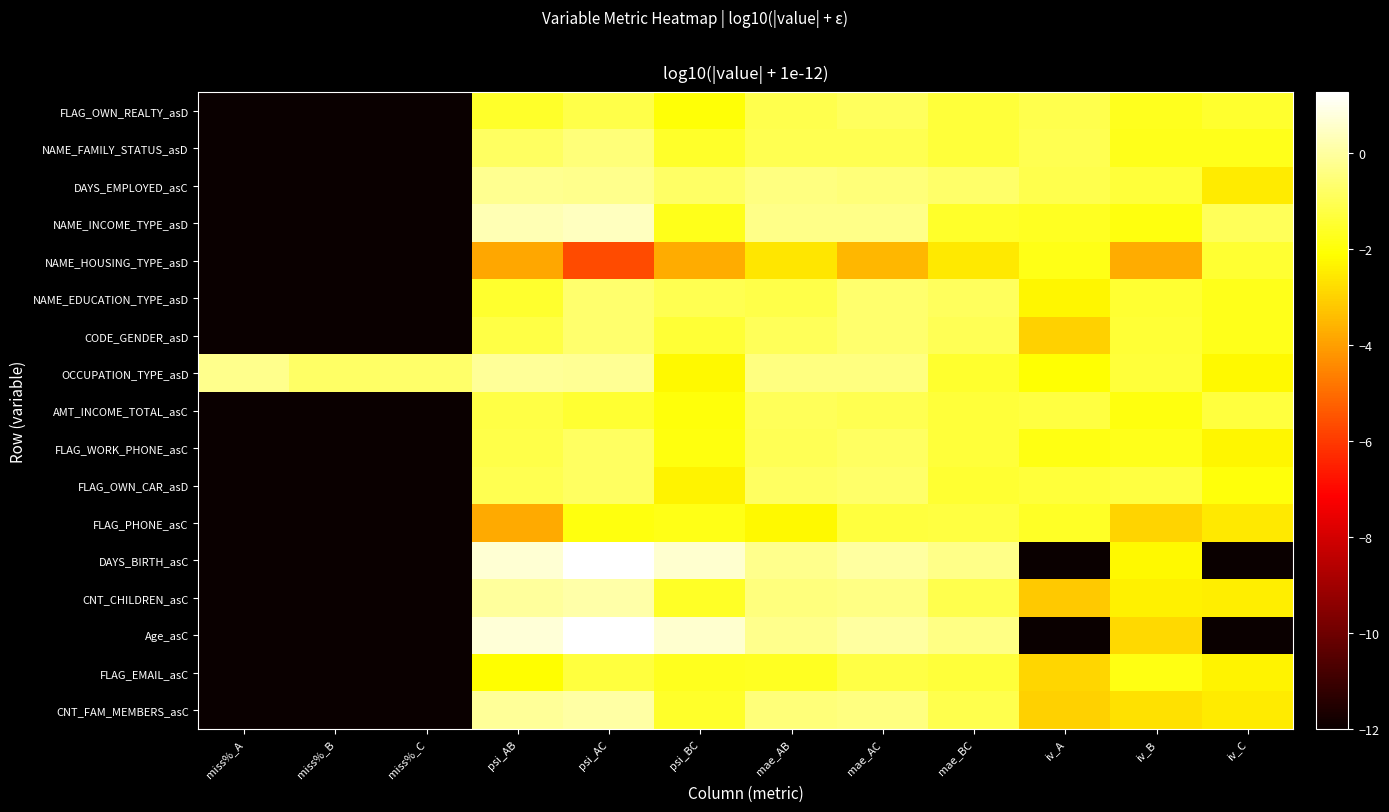

Reading right to left, what are all the values shown in this chart?

FLAG_OWN_REALTY_asD: iv_C=-1.5	iv_B=-1.7	iv_A=-1.1	mae_BC=-1.3	mae_AC=-0.9	mae_AB=-1.1	psi_BC=-2.0	psi_AC=-1.1	psi_AB=-1.5	miss%_C=-12.0	miss%_B=-12.0	miss%_A=-12.0
NAME_FAMILY_STATUS_asD: iv_C=-1.8	iv_B=-1.8	iv_A=-1.0	mae_BC=-1.4	mae_AC=-1.0	mae_AB=-1.0	psi_BC=-1.5	psi_AC=-0.5	psi_AB=-0.8	miss%_C=-12.0	miss%_B=-12.0	miss%_A=-12.0
DAYS_EMPLOYED_asC: iv_C=-2.5	iv_B=-1.4	iv_A=-1.1	mae_BC=-0.7	mae_AC=-0.5	mae_AB=-0.4	psi_BC=-0.8	psi_AC=-0.2	psi_AB=-0.2	miss%_C=-12.0	miss%_B=-12.0	miss%_A=-12.0
NAME_INCOME_TYPE_asD: iv_C=-0.9	iv_B=-1.9	iv_A=-1.7	mae_BC=-1.6	mae_AC=-0.3	mae_AB=-0.3	psi_BC=-1.8	psi_AC=0.4	psi_AB=0.3	miss%_C=-12.0	miss%_B=-12.0	miss%_A=-12.0
NAME_HOUSING_TYPE_asD: iv_C=-1.4	iv_B=-3.7	iv_A=-1.8	mae_BC=-2.5	mae_AC=-3.5	mae_AB=-2.6	psi_BC=-3.7	psi_AC=-5.6	psi_AB=-3.8	miss%_C=-12.0	miss%_B=-12.0	miss%_A=-12.0
NAME_EDUCATION_TYPE_asD: iv_C=-1.8	iv_B=-1.4	iv_A=-2.3	mae_BC=-0.9	mae_AC=-0.7	mae_AB=-1.1	psi_BC=-1.0	psi_AC=-0.7	psi_AB=-1.5	miss%_C=-12.0	miss%_B=-12.0	miss%_A=-12.0
CODE_GENDER_asD: iv_C=-1.7	iv_B=-1.4	iv_A=-3.0	mae_BC=-1.0	mae_AC=-0.7	mae_AB=-0.9	psi_BC=-1.4	psi_AC=-0.7	psi_AB=-1.2	miss%_C=-12.0	miss%_B=-12.0	miss%_A=-12.0
OCCUPATION_TYPE_asD: iv_C=-2.3	iv_B=-1.4	iv_A=-2.1	mae_BC=-1.5	mae_AC=-0.4	mae_AB=-0.4	psi_BC=-2.2	psi_AC=-0.1	psi_AB=-0.1	miss%_C=-0.7	miss%_B=-0.8	miss%_A=-0.2
AMT_INCOME_TOTAL_asC: iv_C=-1.3	iv_B=-1.9	iv_A=-1.2	mae_BC=-1.4	mae_AC=-1.0	mae_AB=-0.9	psi_BC=-2.0	psi_AC=-1.4	psi_AB=-1.2	miss%_C=-12.0	miss%_B=-12.0	miss%_A=-12.0
FLAG_WORK_PHONE_asC: iv_C=-2.3	iv_B=-1.8	iv_A=-1.9	mae_BC=-1.3	mae_AC=-0.8	mae_AB=-1.0	psi_BC=-1.9	psi_AC=-0.9	psi_AB=-1.1	miss%_C=-12.0	miss%_B=-12.0	miss%_A=-12.0
FLAG_OWN_CAR_asD: iv_C=-2.0	iv_B=-1.2	iv_A=-1.4	mae_BC=-1.5	mae_AC=-0.8	mae_AB=-0.8	psi_BC=-2.3	psi_AC=-0.9	psi_AB=-1.0	miss%_C=-12.0	miss%_B=-12.0	miss%_A=-12.0
FLAG_PHONE_asC: iv_C=-2.5	iv_B=-2.9	iv_A=-1.6	mae_BC=-1.3	mae_AC=-1.3	mae_AB=-2.2	psi_BC=-1.8	psi_AC=-1.9	psi_AB=-3.8	miss%_C=-12.0	miss%_B=-12.0	miss%_A=-12.0
DAYS_BIRTH_asC: iv_C=-12.0	iv_B=-2.2	iv_A=-12.0	mae_BC=-0.3	mae_AC=0.0	mae_AB=-0.3	psi_BC=0.6	psi_AC=1.3	psi_AB=0.7	miss%_C=-12.0	miss%_B=-12.0	miss%_A=-12.0
CNT_CHILDREN_asC: iv_C=-2.5	iv_B=-2.4	iv_A=-3.1	mae_BC=-1.1	mae_AC=-0.4	mae_AB=-0.5	psi_BC=-1.6	psi_AC=0.1	psi_AB=-0.1	miss%_C=-12.0	miss%_B=-12.0	miss%_A=-12.0
Age_asC: iv_C=-12.0	iv_B=-2.9	iv_A=-12.0	mae_BC=-0.3	mae_AC=0.0	mae_AB=-0.3	psi_BC=0.6	psi_AC=1.3	psi_AB=0.7	miss%_C=-12.0	miss%_B=-12.0	miss%_A=-12.0
FLAG_EMAIL_asC: iv_C=-2.3	iv_B=-1.9	iv_A=-2.9	mae_BC=-1.4	mae_AC=-1.2	mae_AB=-1.6	psi_BC=-1.7	psi_AC=-1.3	psi_AB=-2.1	miss%_C=-12.0	miss%_B=-12.0	miss%_A=-12.0
CNT_FAM_MEMBERS_asC: iv_C=-2.5	iv_B=-2.7	iv_A=-3.0	mae_BC=-1.1	mae_AC=-0.4	mae_AB=-0.5	psi_BC=-1.6	psi_AC=0.1	psi_AB=-0.1	miss%_C=-12.0	miss%_B=-12.0	miss%_A=-12.0